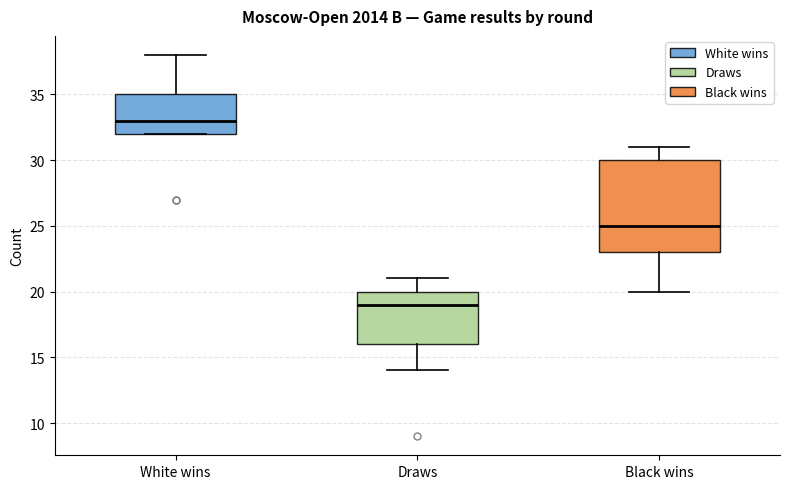

Comparing the boxes themselves (not the whiskers), which one is the tallest?

Black wins